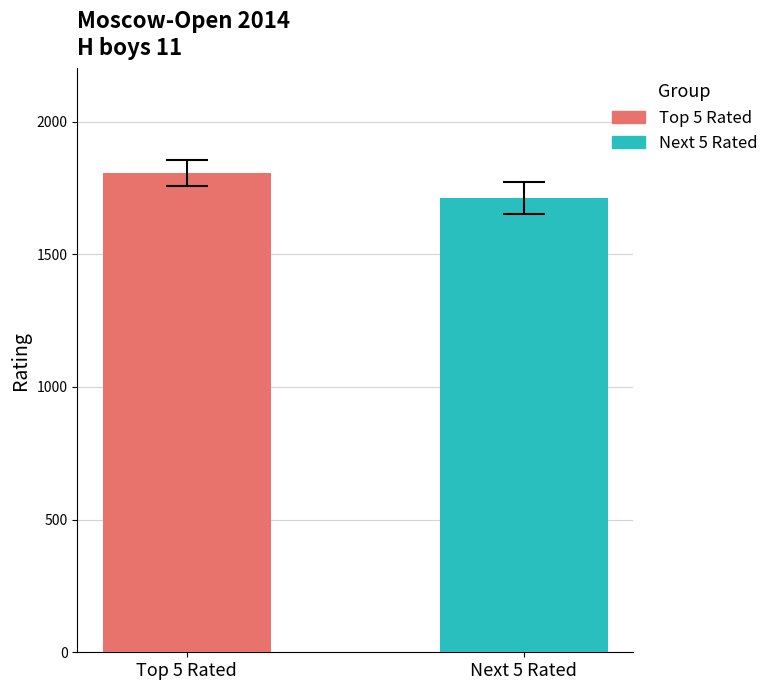

What is the minimum value for Top 5 Rated?

1805.2